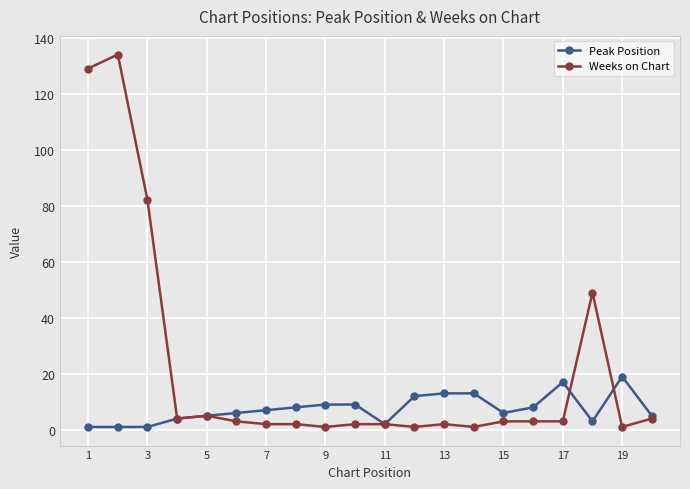

What is the maximum value for Peak Position?

19